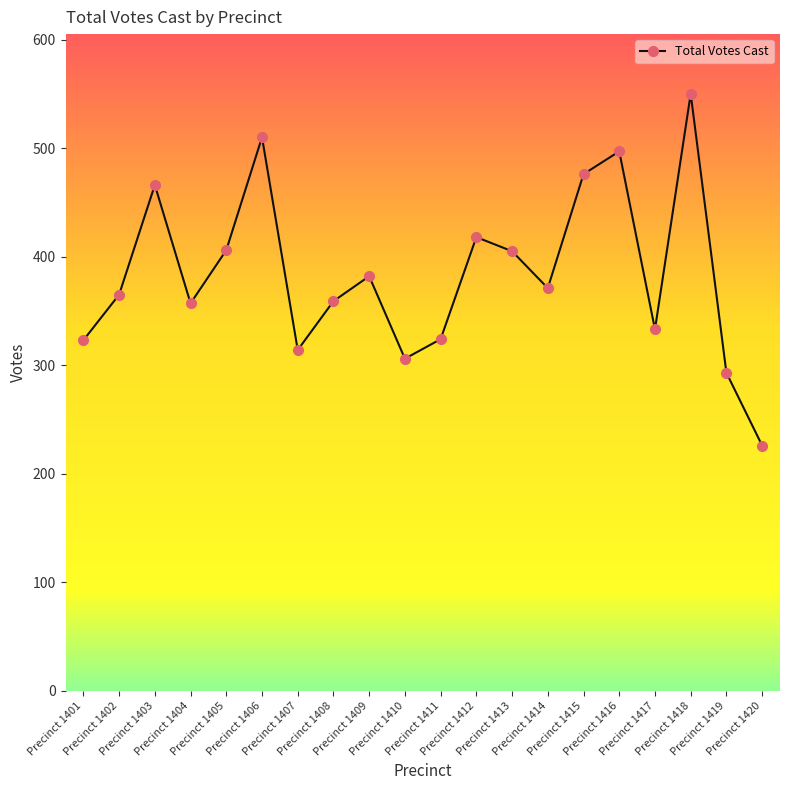

How many interior local valleys (lower than both neighbors) does the data have?

5